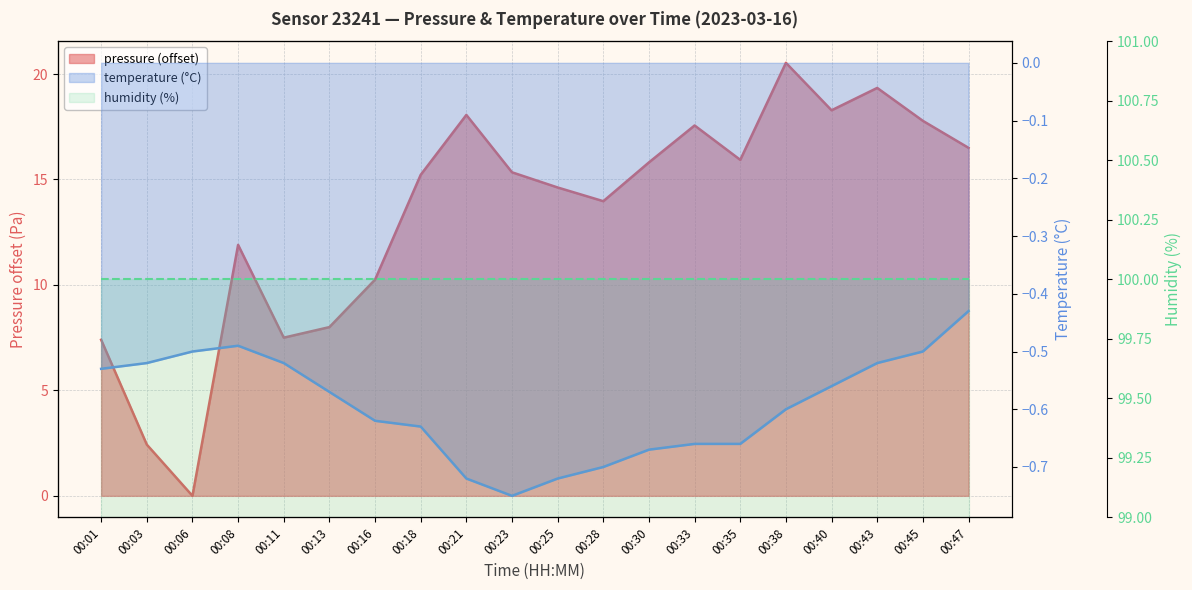

True or false: pressure and temperature cross at least once.

False